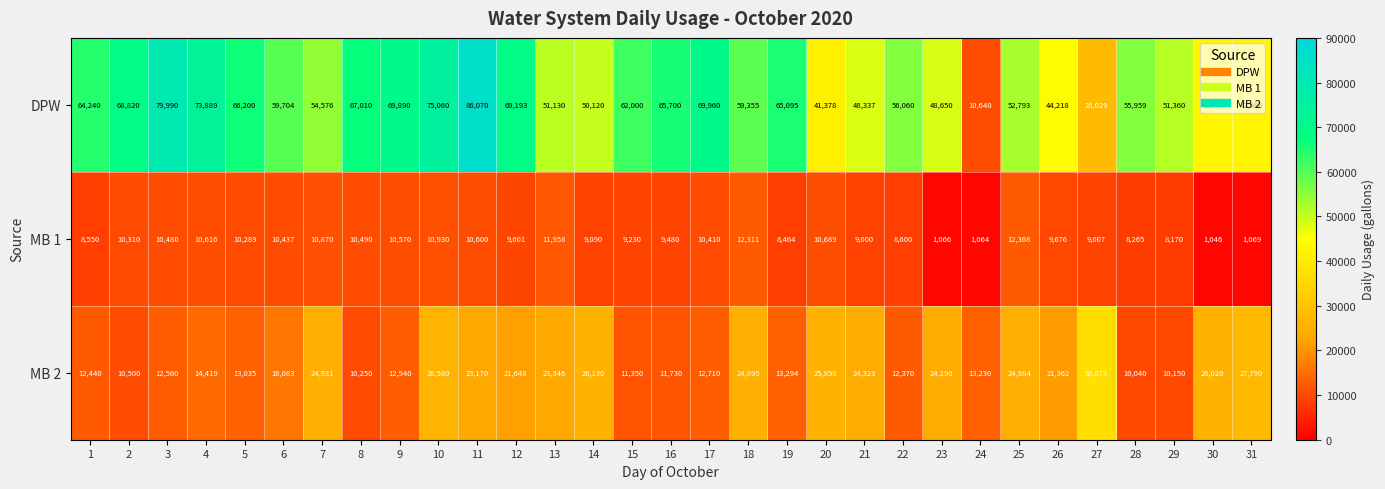

What is the smallest value displayed?

1046